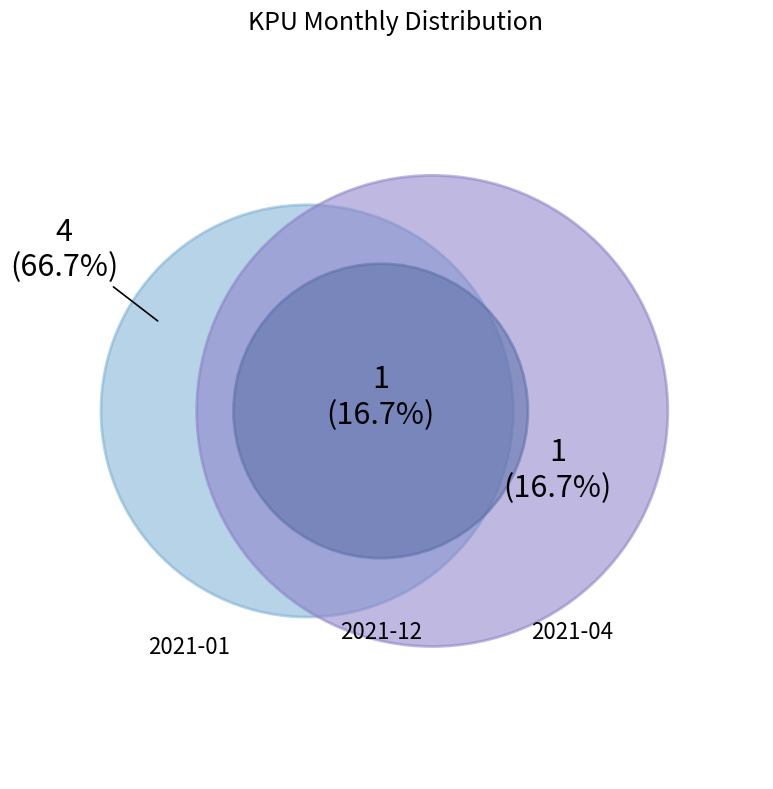

What percentage is the 2021-04 slice, to the nearest percent?

17%